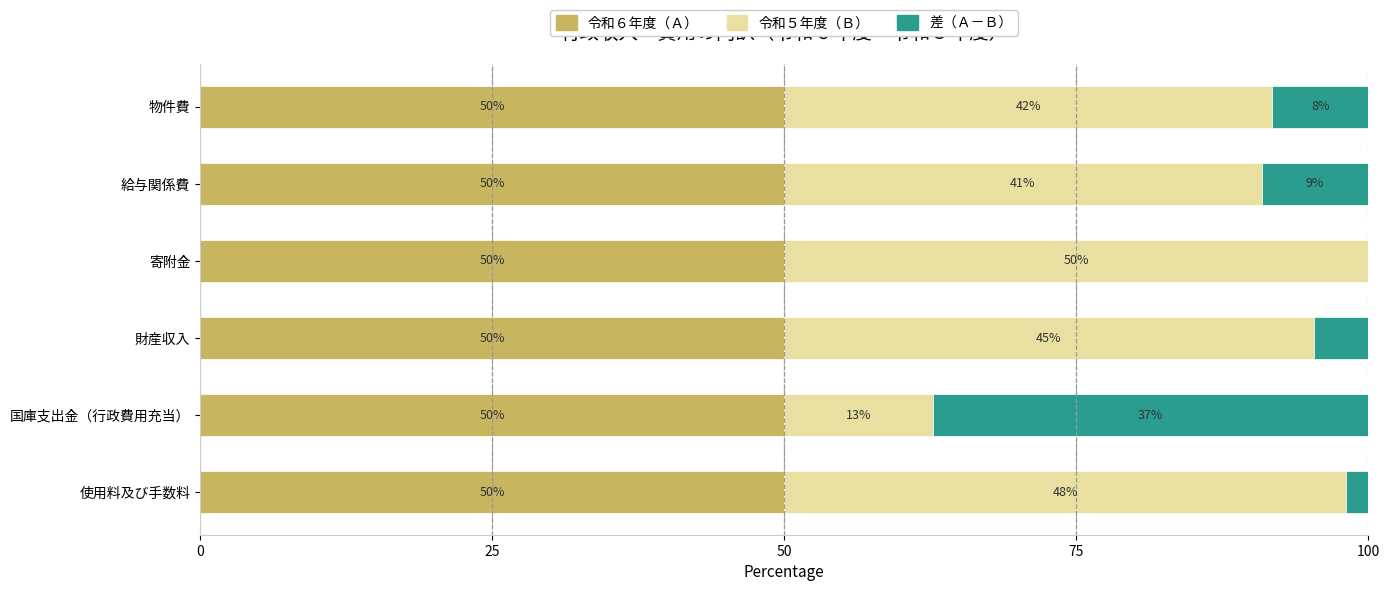

The 令和６年度（Ａ） series shows 10.5 at 使用料及び手数料. True or false?

False